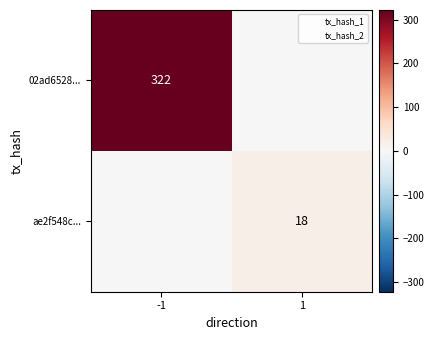

Is the value of ae2f548c... at 1 greater than the value of 02ad6528... at -1?

No